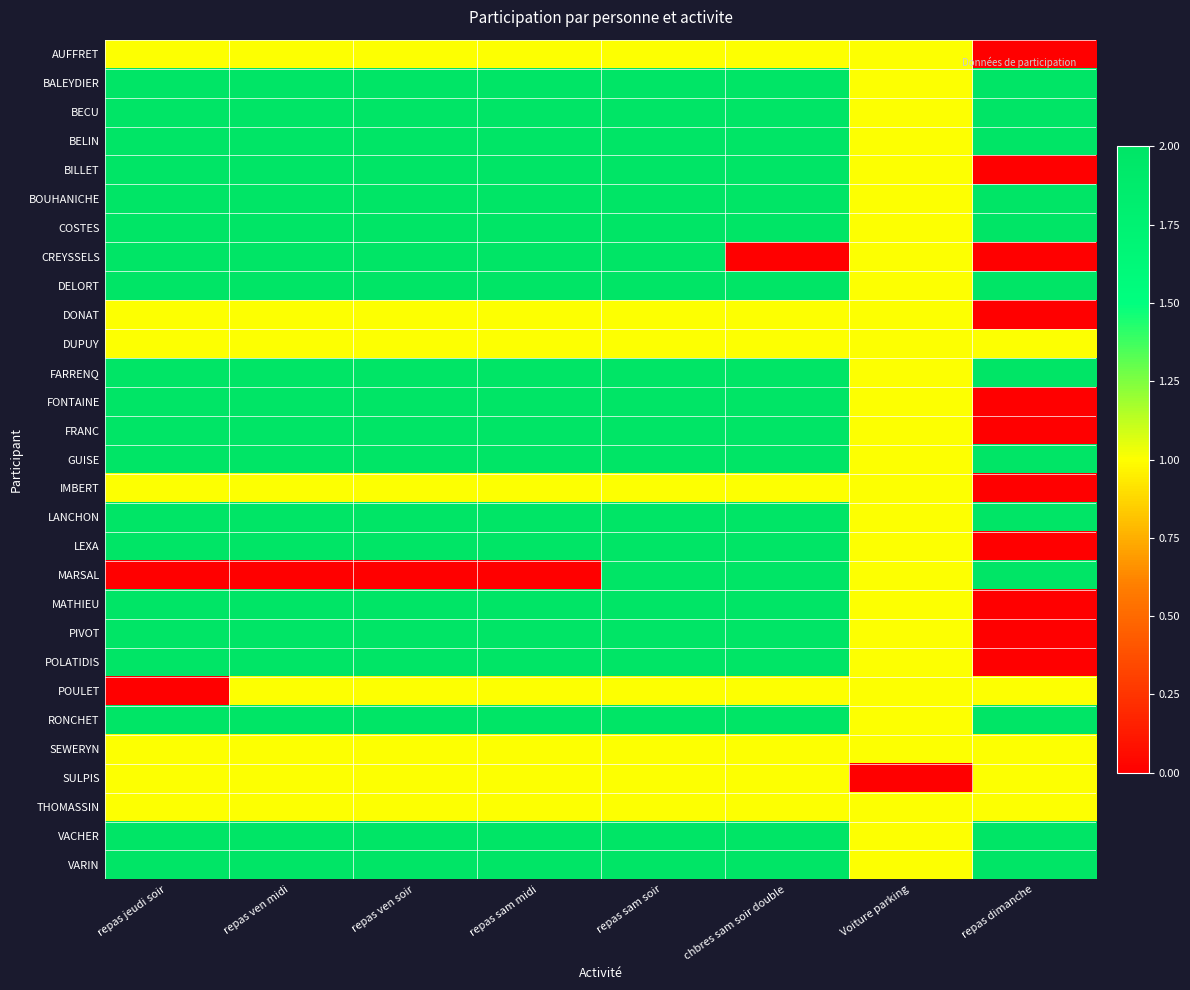

Which series has the widest spread of values?

BILLET